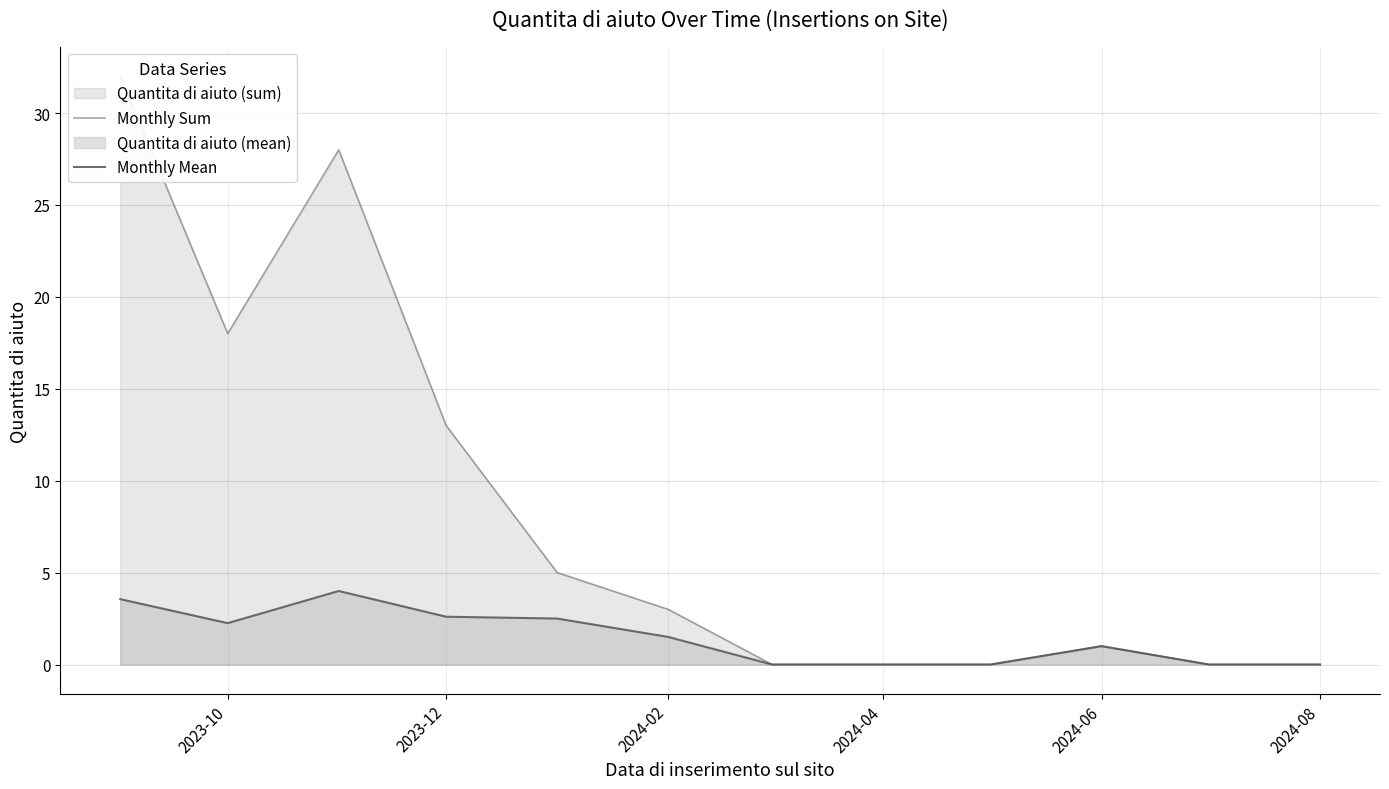

What is the difference between the maximum and minimum values in the Monthly Sum series?

32.0